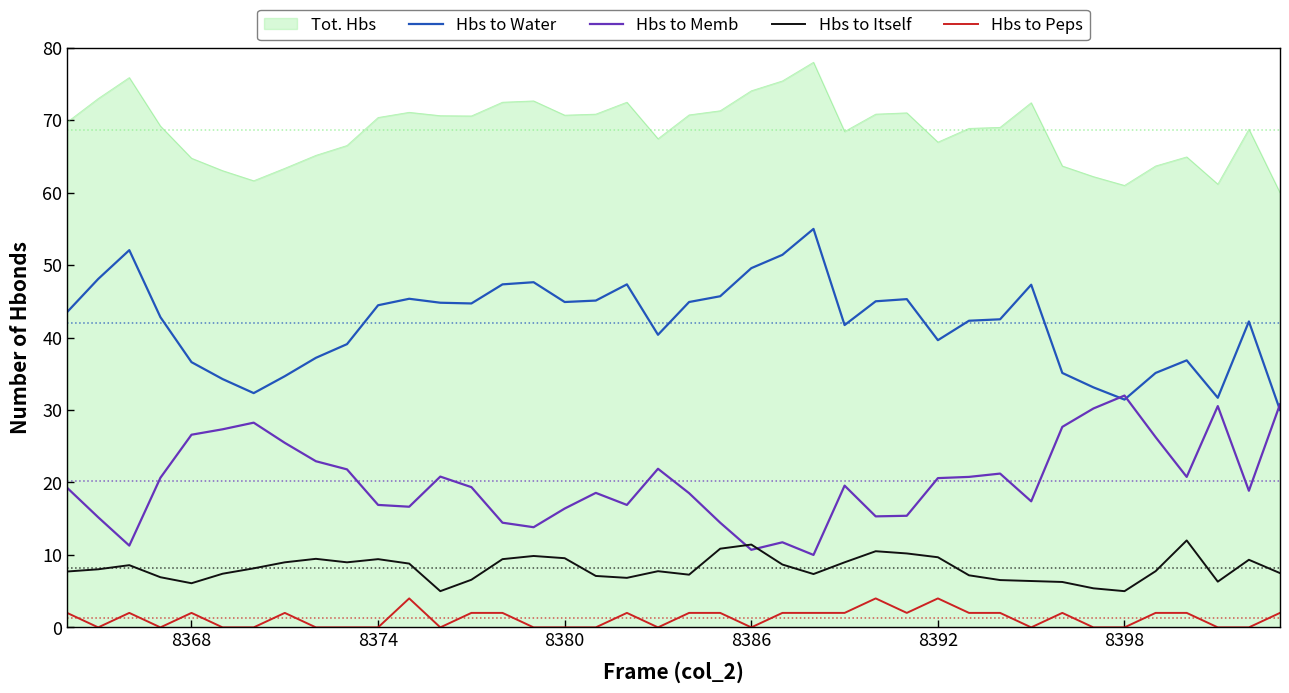

True or false: Hbs to Peps and Hbs to Water intersect in this chart.

False